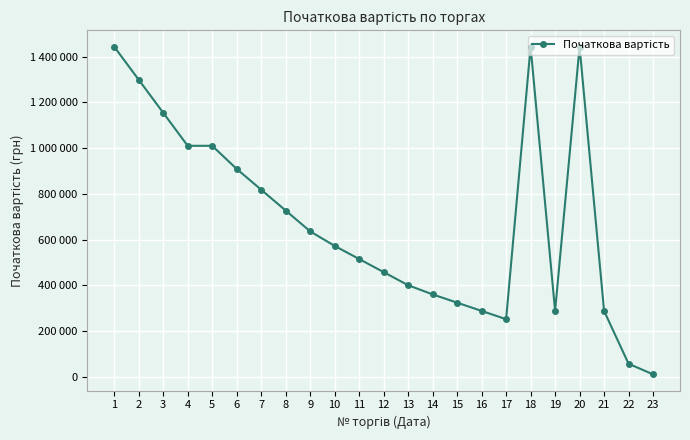

What is the maximum value shown in the chart?

1443000